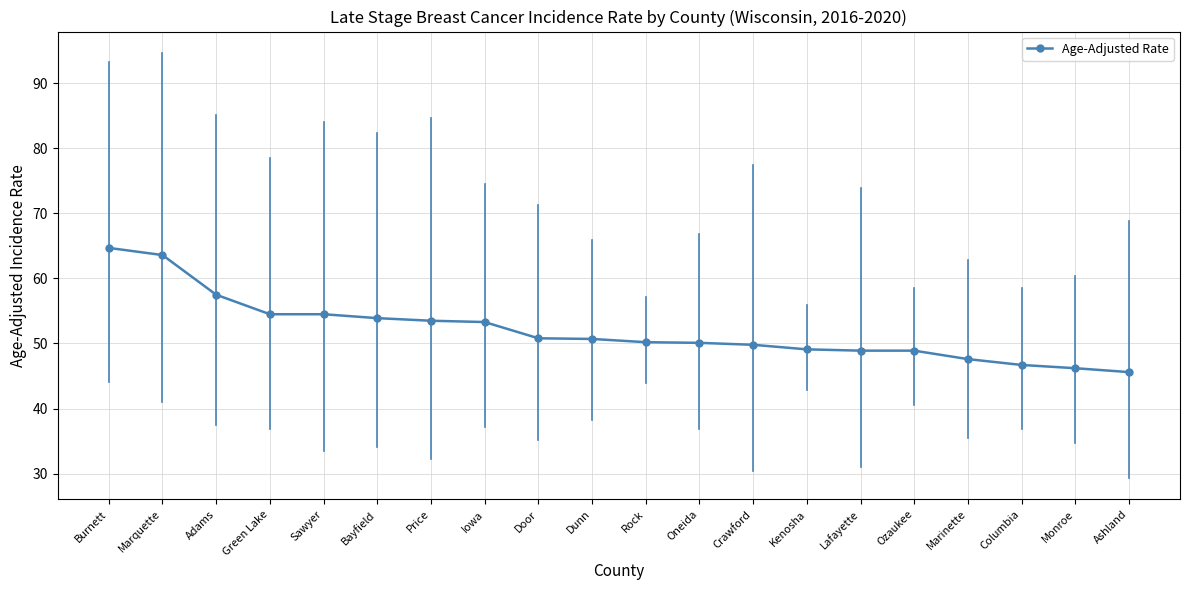

What is the approximate value at Bayfield?

53.9